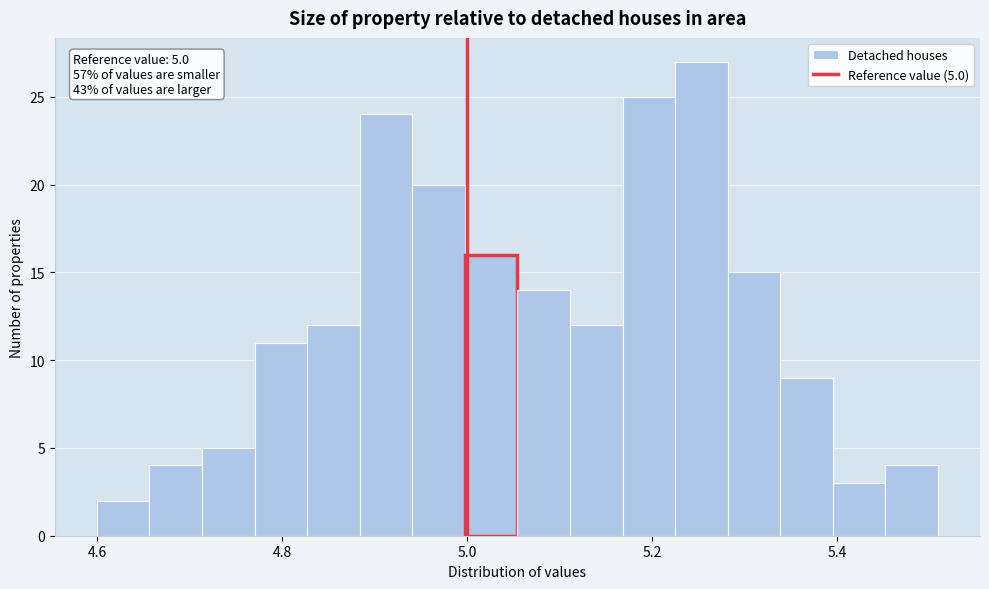

Read against the x-axis, roughly where is the centre of the tallest bar?

5.26